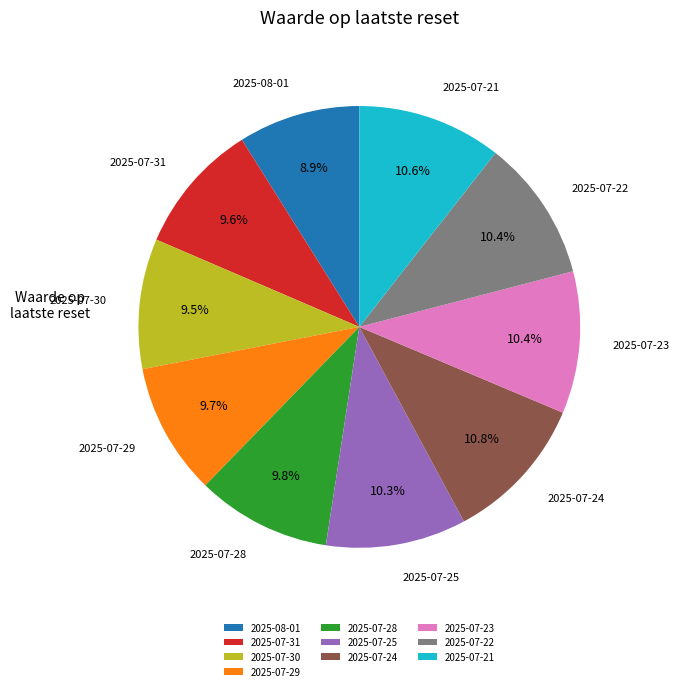

Which slice is the smallest?

2025-08-01